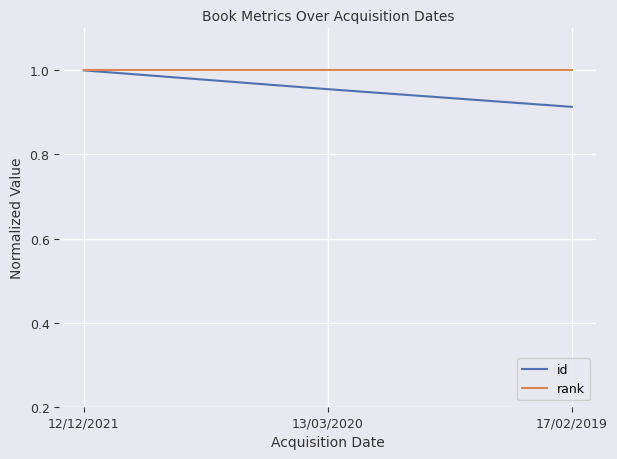

How many distinct data groups are displayed?

2